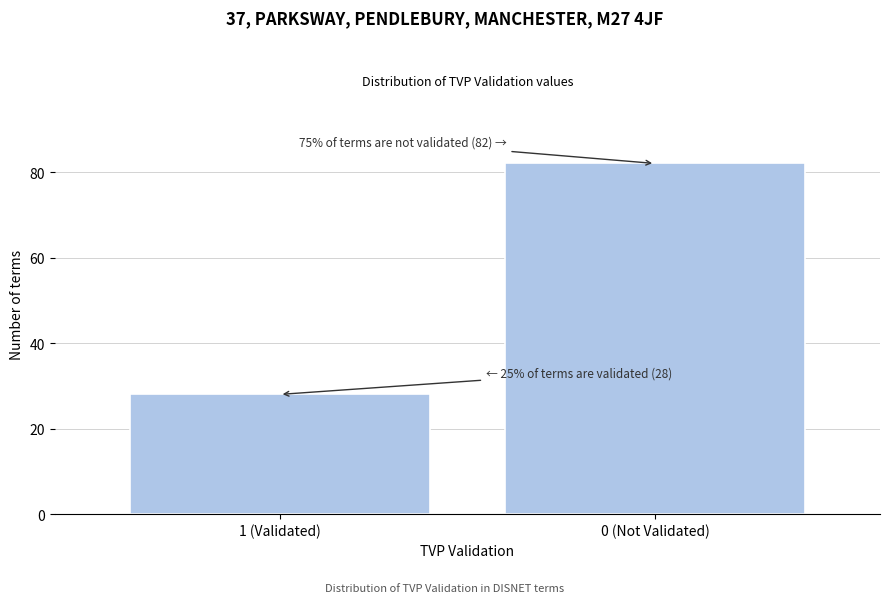

Reading right to left, list all the values displayed in this chart.

0 (Not Validated)=82	1 (Validated)=28